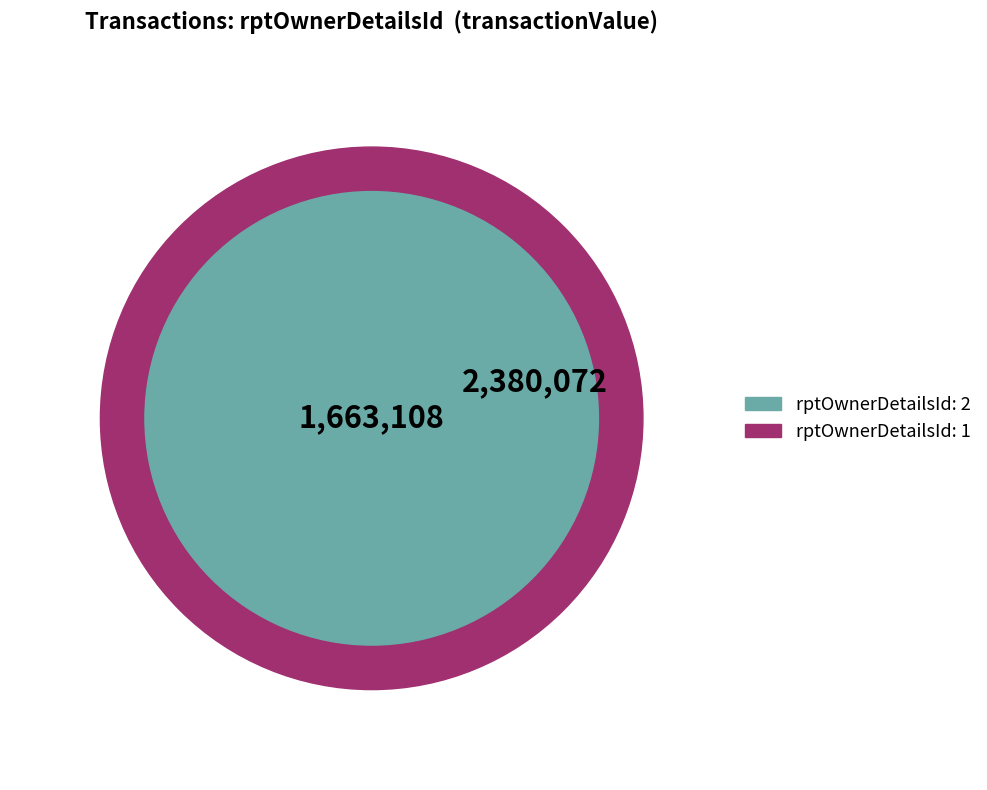

To the nearest percent, what is the combined percentage of rptOwnerDetailsId=1 and rptOwnerDetailsId=2?

100%